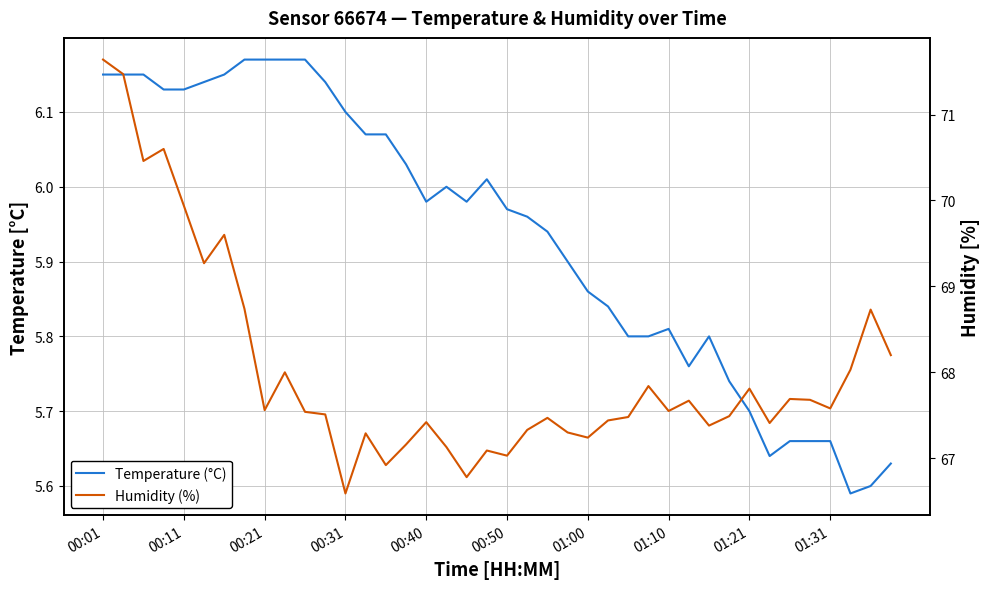

Which category has the highest value across all series?

00:01